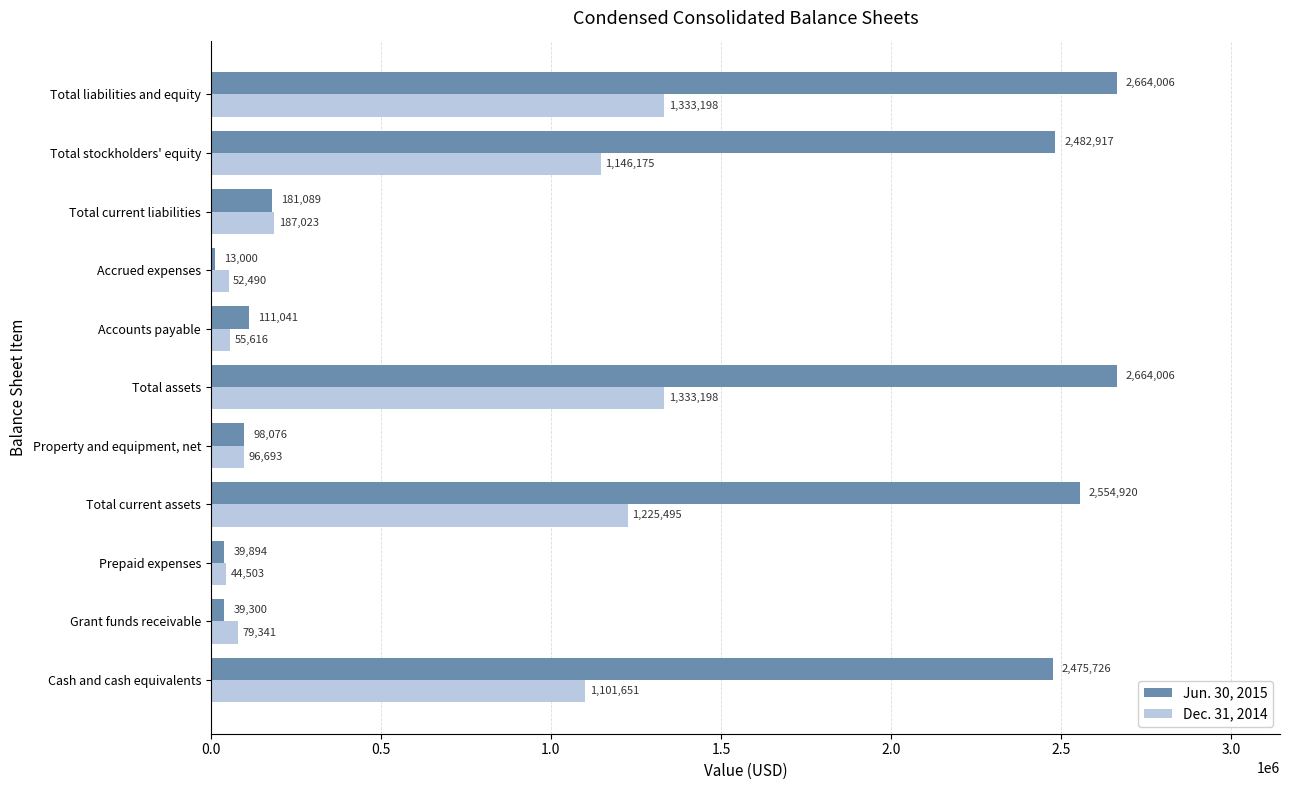

At how many categories does at least one series exceed 2487901?

3